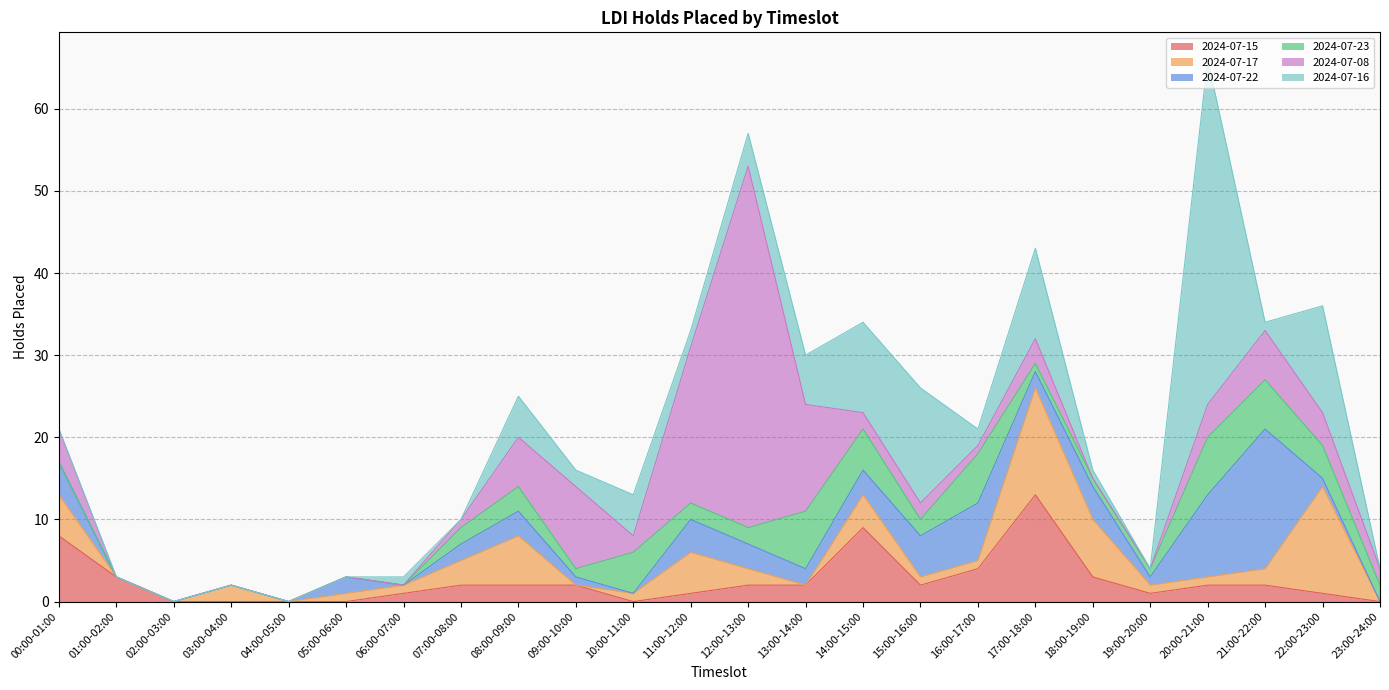

What is the difference between the maximum and minimum values in the 2024-07-23 series?

7